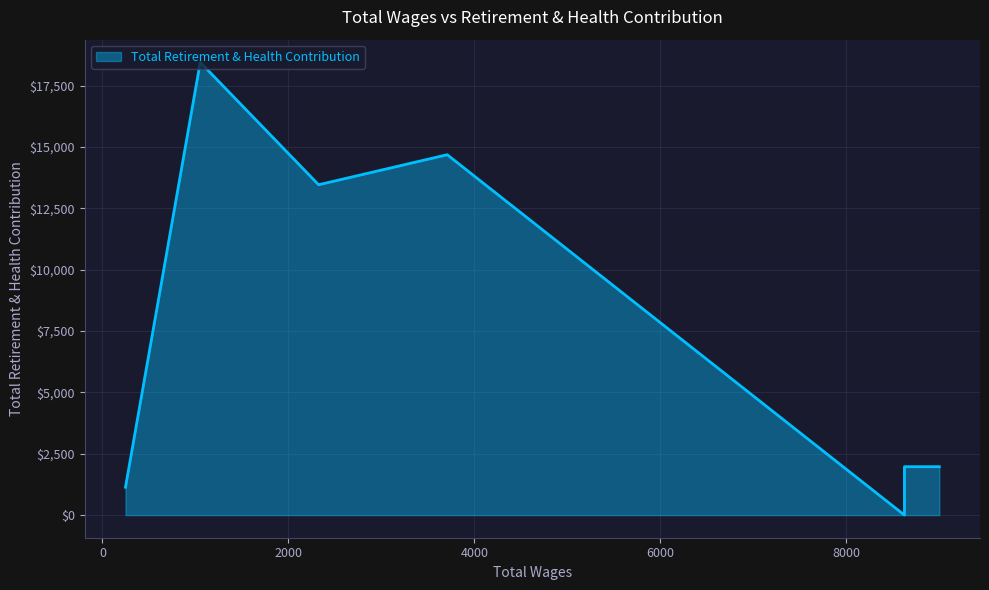

Is it true that the value at 0 is 1972?

True